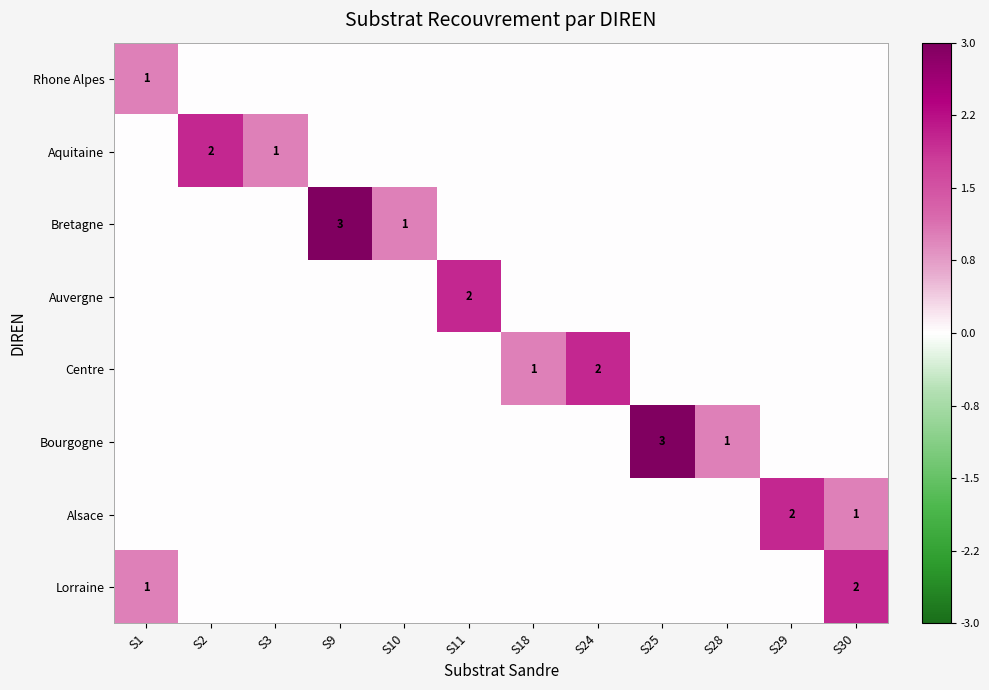

The value of Aquitaine at S3 is 2. True or false?

False